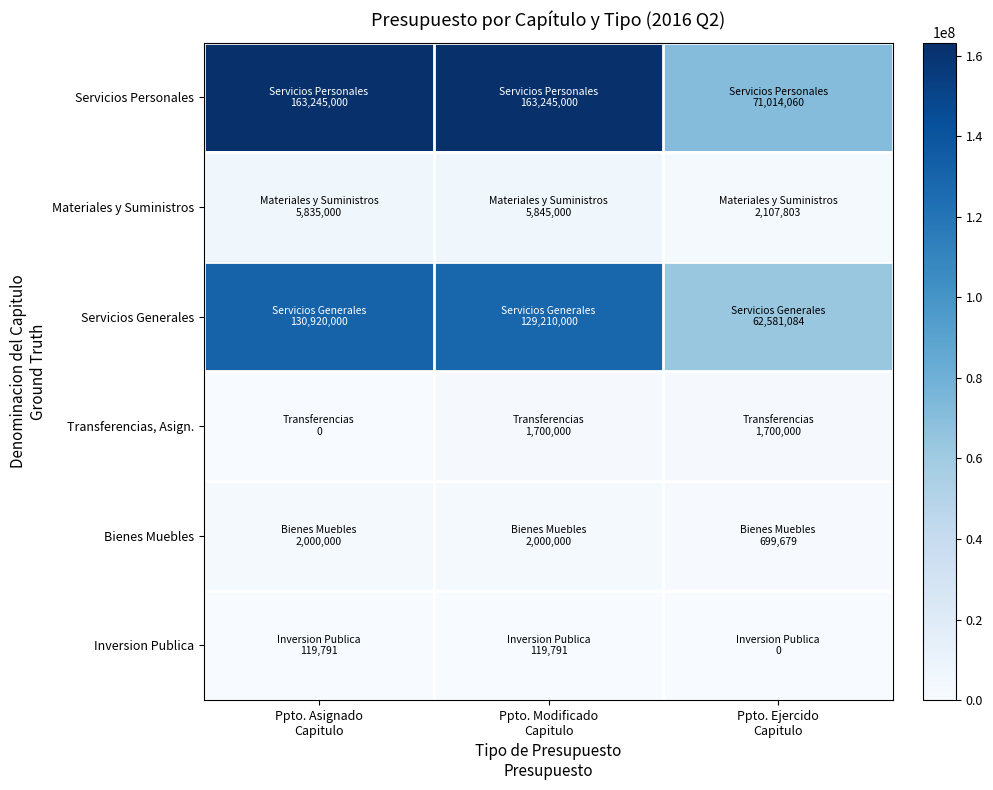

What is the total value across all series at Ppto. Ejercido
Capitulo?

138102626